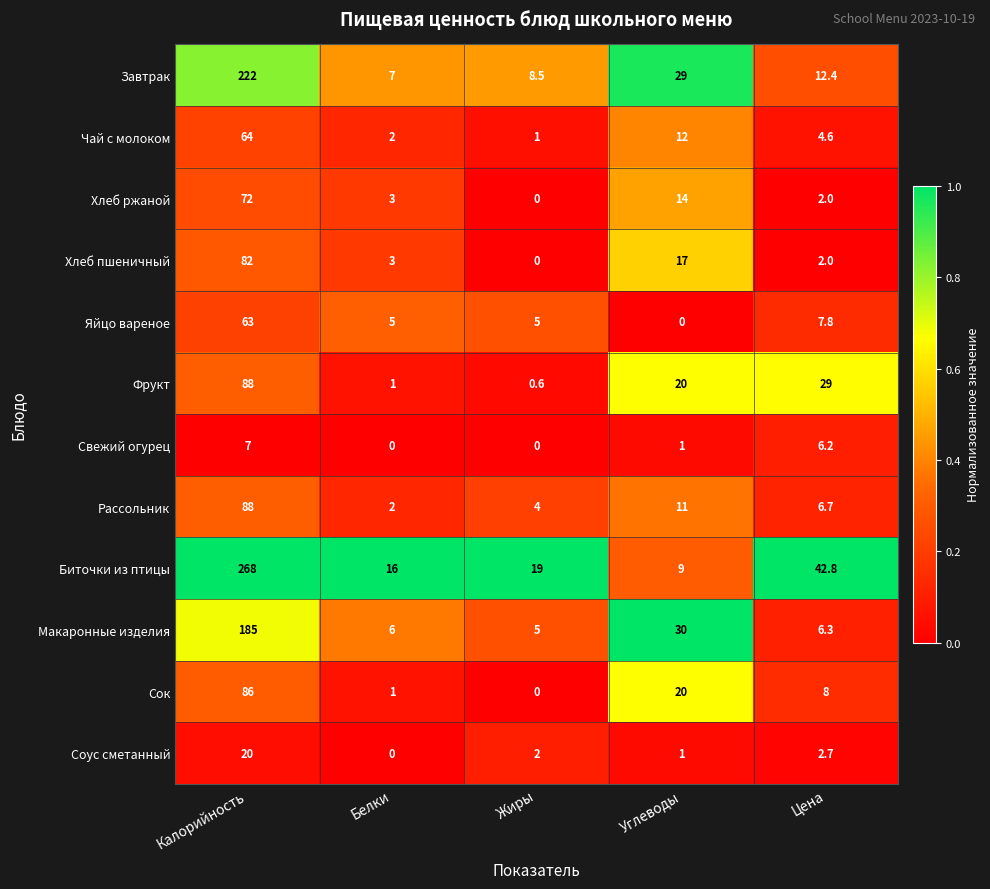

The Сок series shows 153.8 at Калорийность. True or false?

False